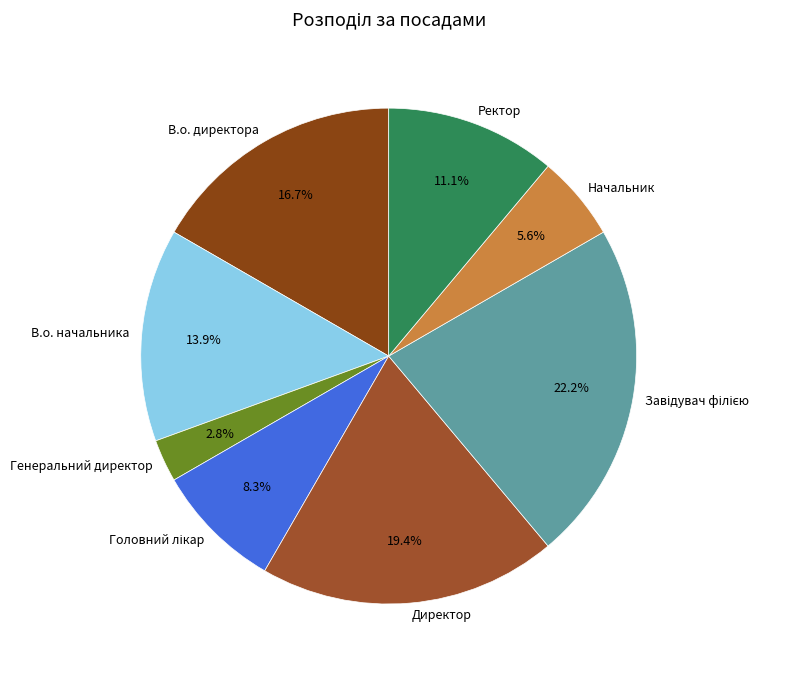

True or false: В.о. начальника accounts for 14% of the total.

True